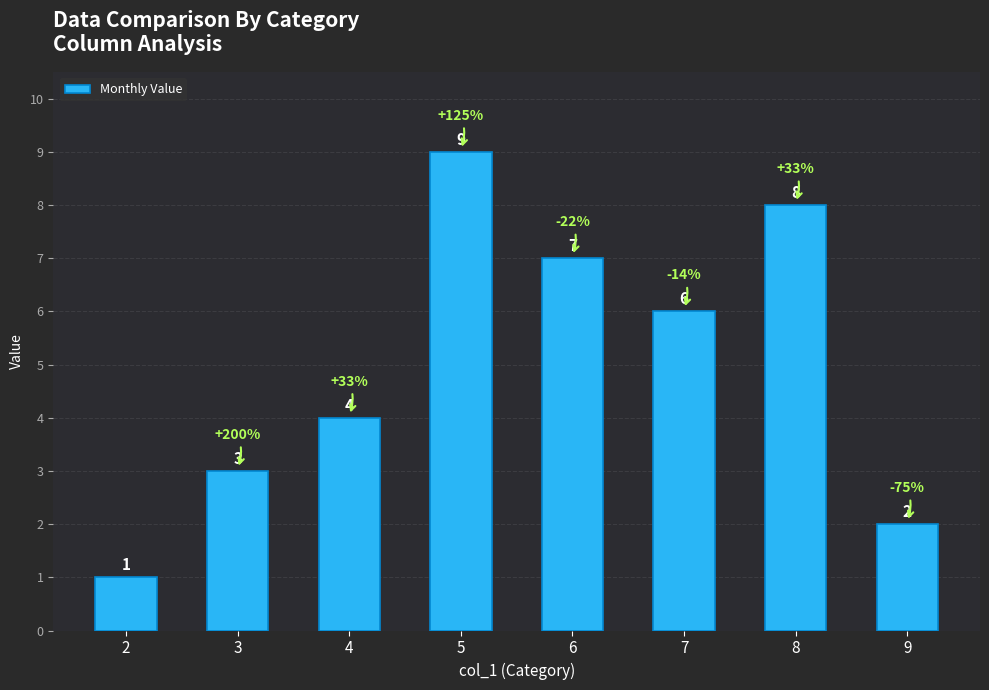

Reading left to right, extract all data points from this chart.

2=1	3=3	4=4	5=9	6=7	7=6	8=8	9=2